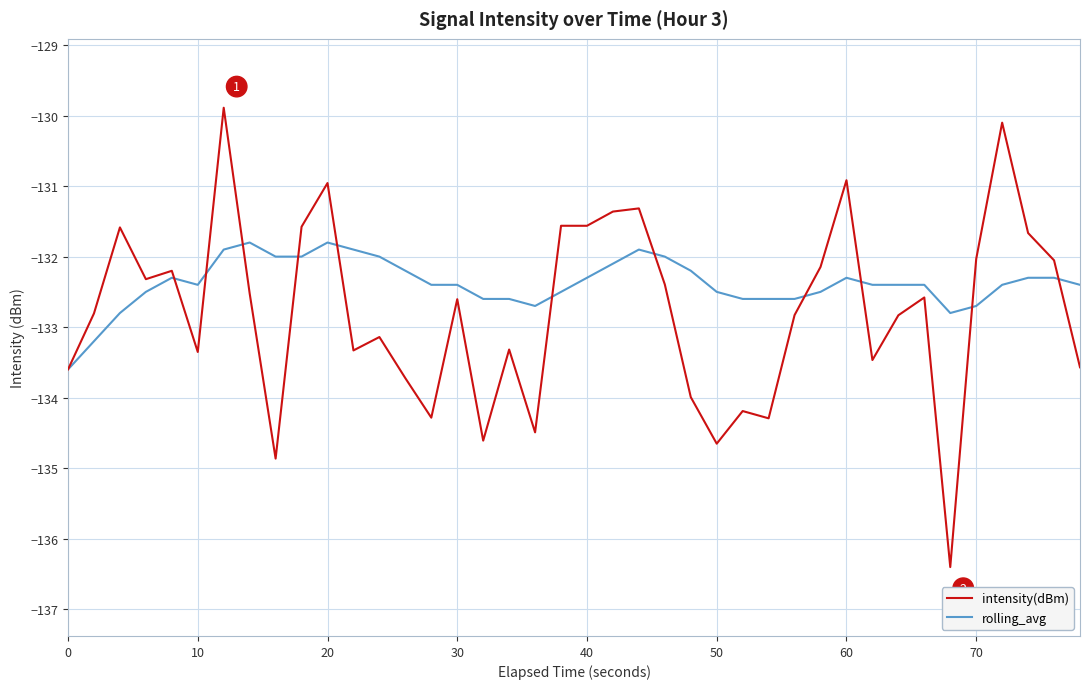

What is the highest value of the intensity(dBm) series?

-129.9